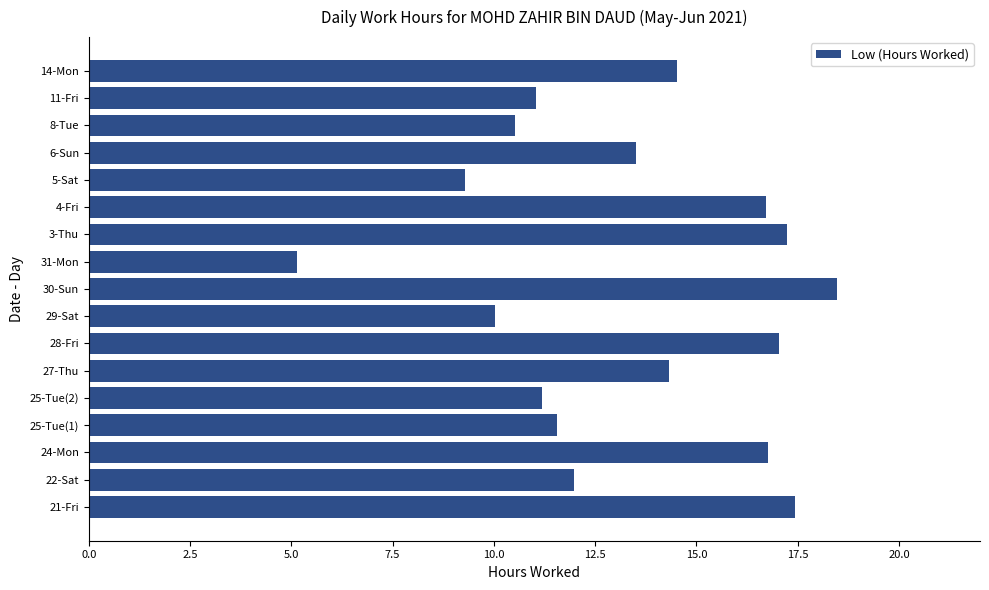

True or false: the data shows 18.5 at 30-Sun.

True